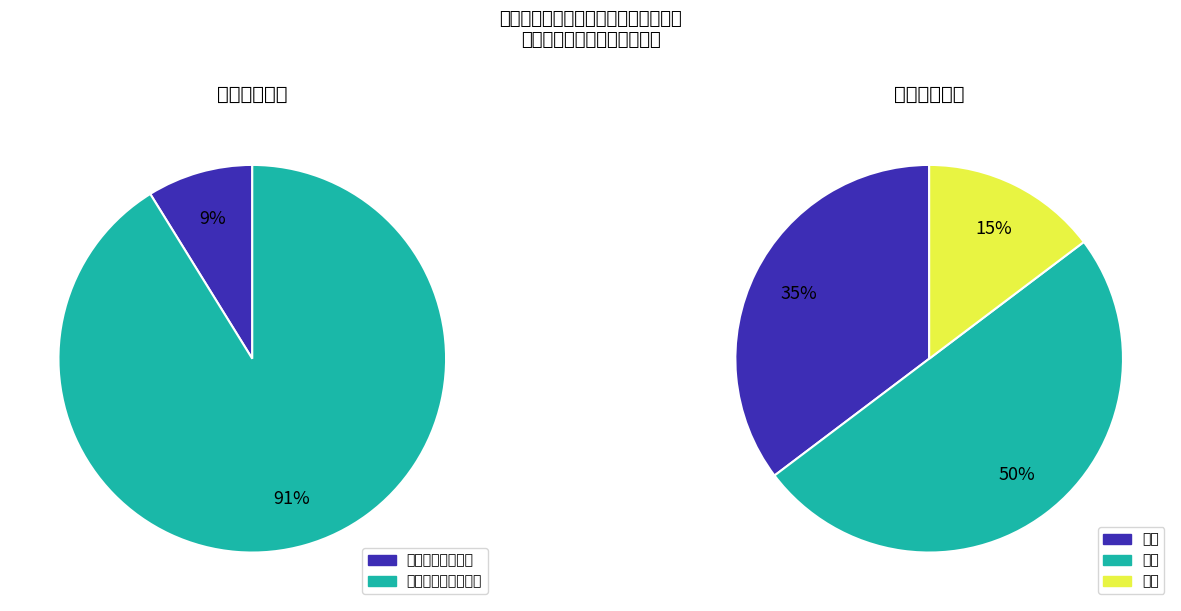

Is there any slice that represents more than half of the pie?

Yes